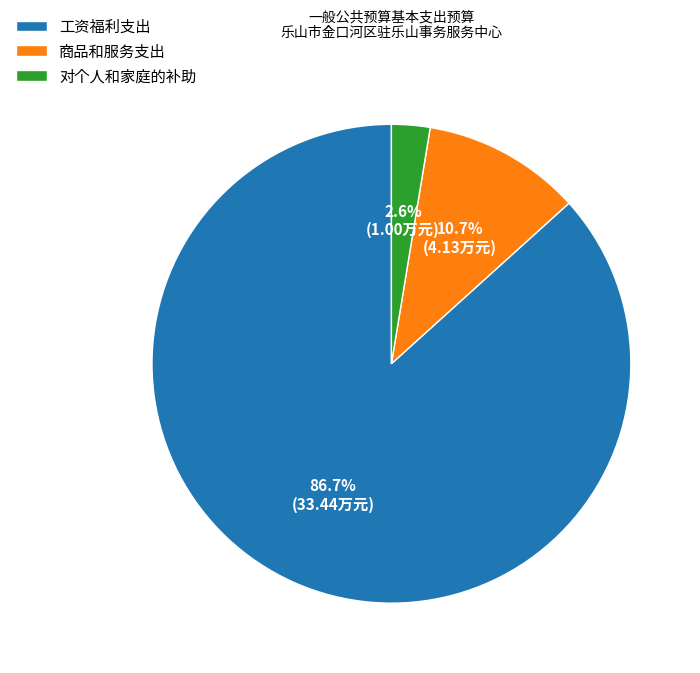

Which slice is the largest?

工资福利支出